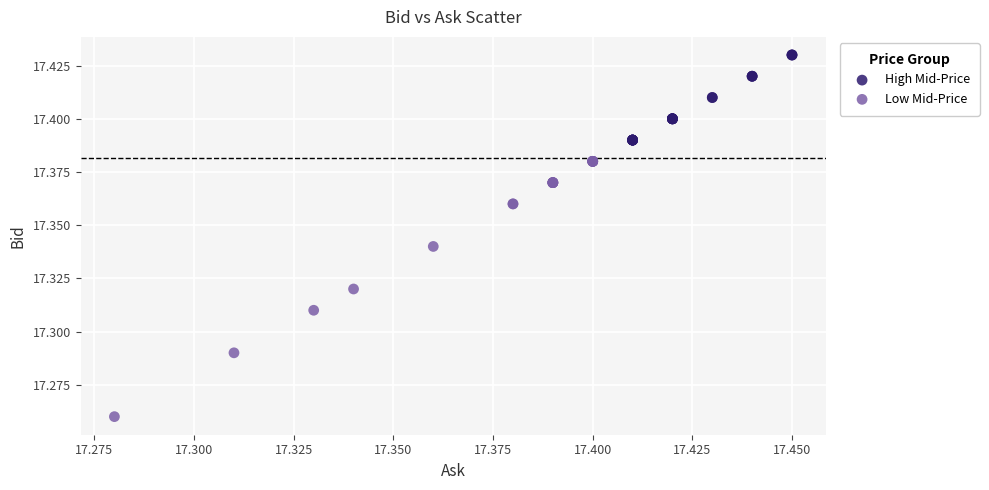

Which series has the largest Y range (max minus min)?

Low Mid-Price